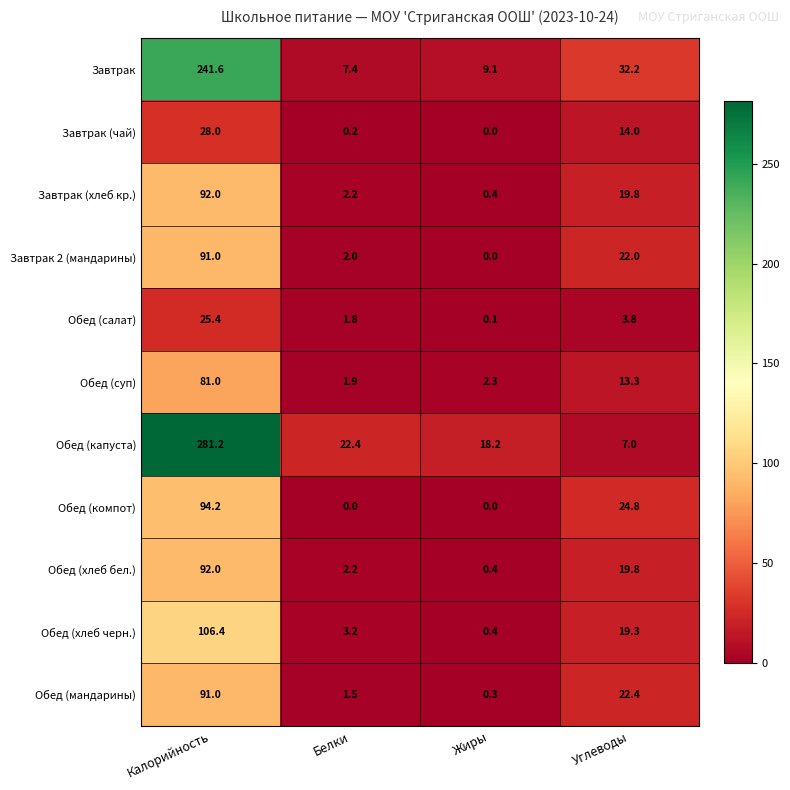

Rank the categories by Обед (мандарины) value from lowest to highest.

Жиры, Белки, Углеводы, Калорийность